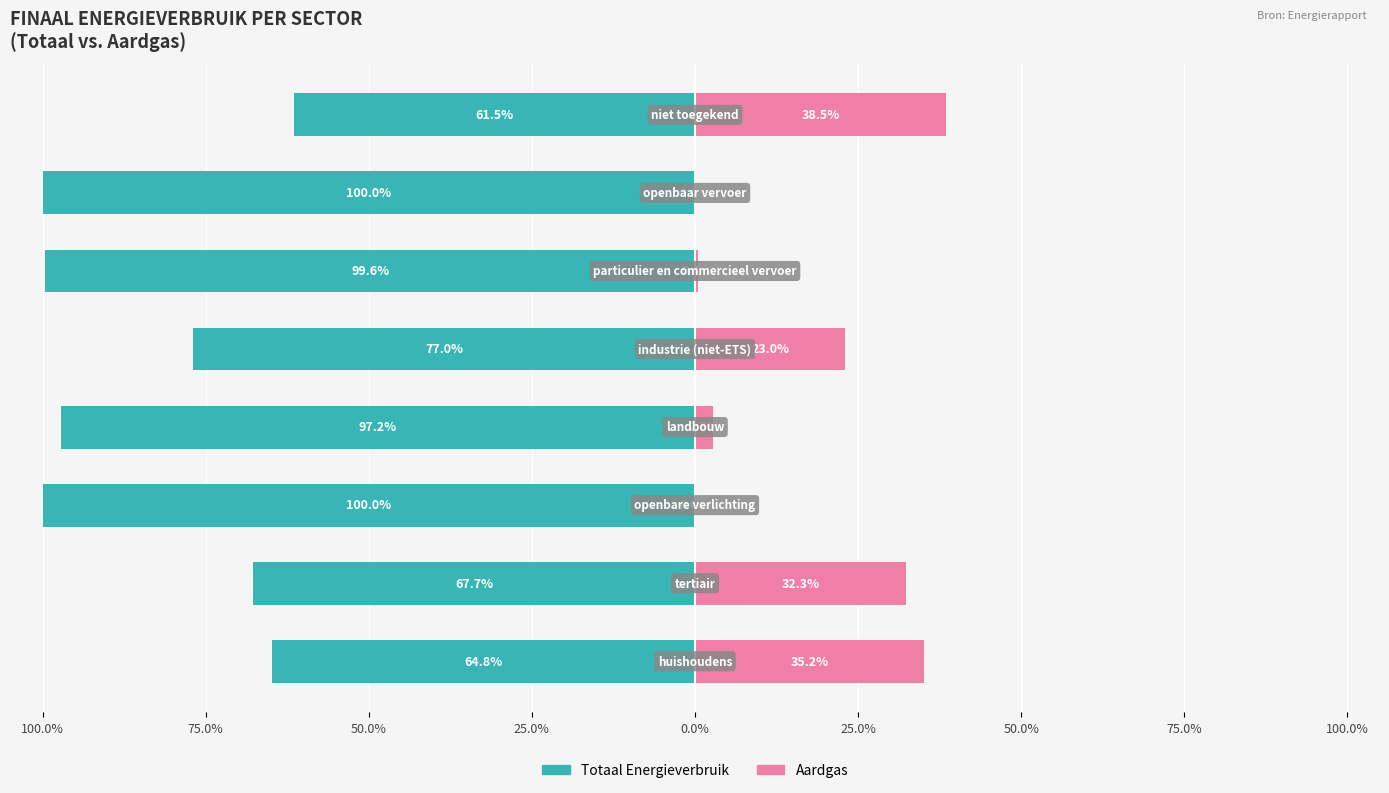

Which series has the largest range (max minus min)?

Totaal Energieverbruik